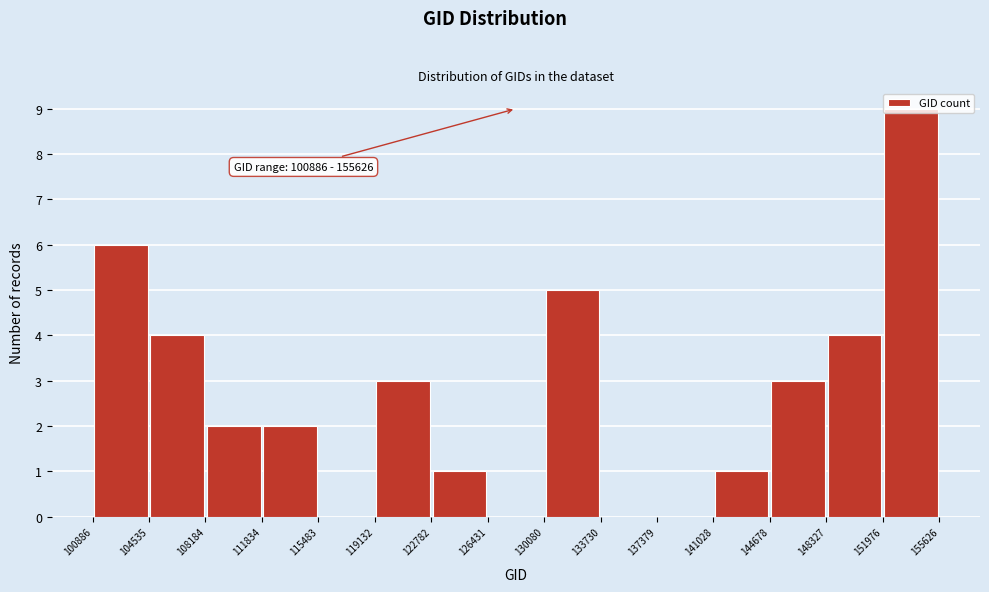

Which range on the x-axis has the tallest bar?

151976 to 155626